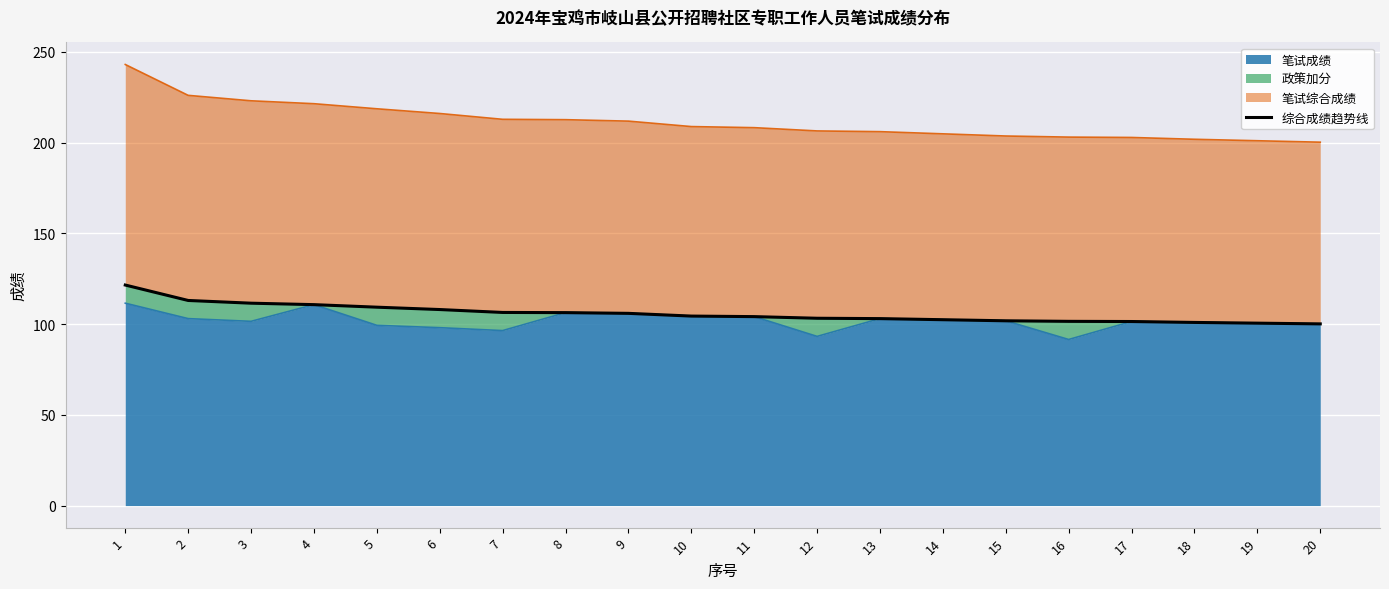

What is the sum of all values?

2115.9